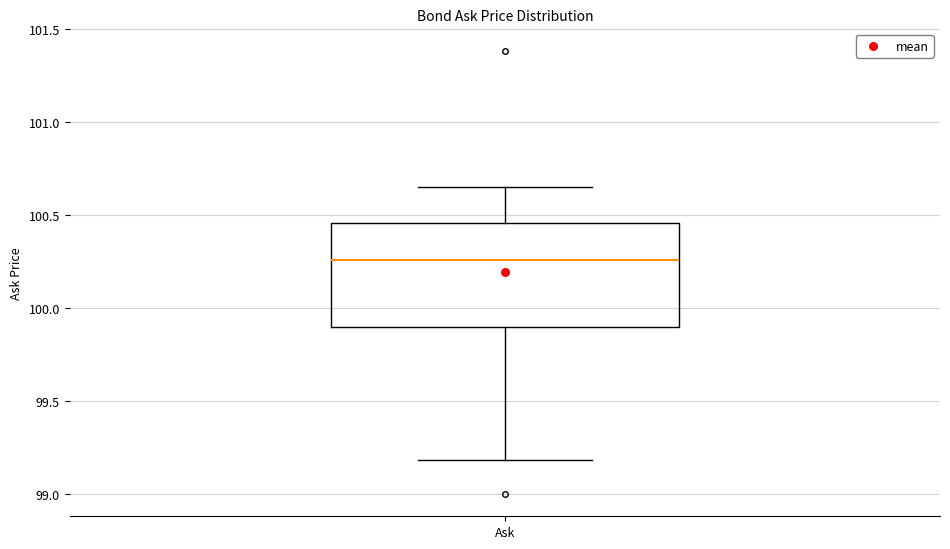

Transcribe this box plot: give where the median line is, the range the box spans, and where the two whiskers end, as read against the y-axis. The values are not printed on the chart, so give them approximately, as read against the axis.

median 100.25, box 99.90 to 100.45, whiskers 99.20 to 100.65